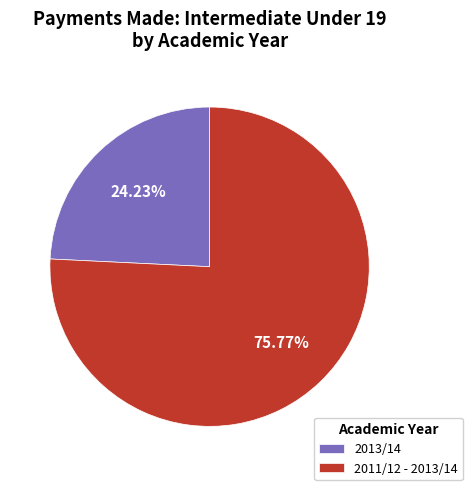

Does any single category account for the majority?

Yes